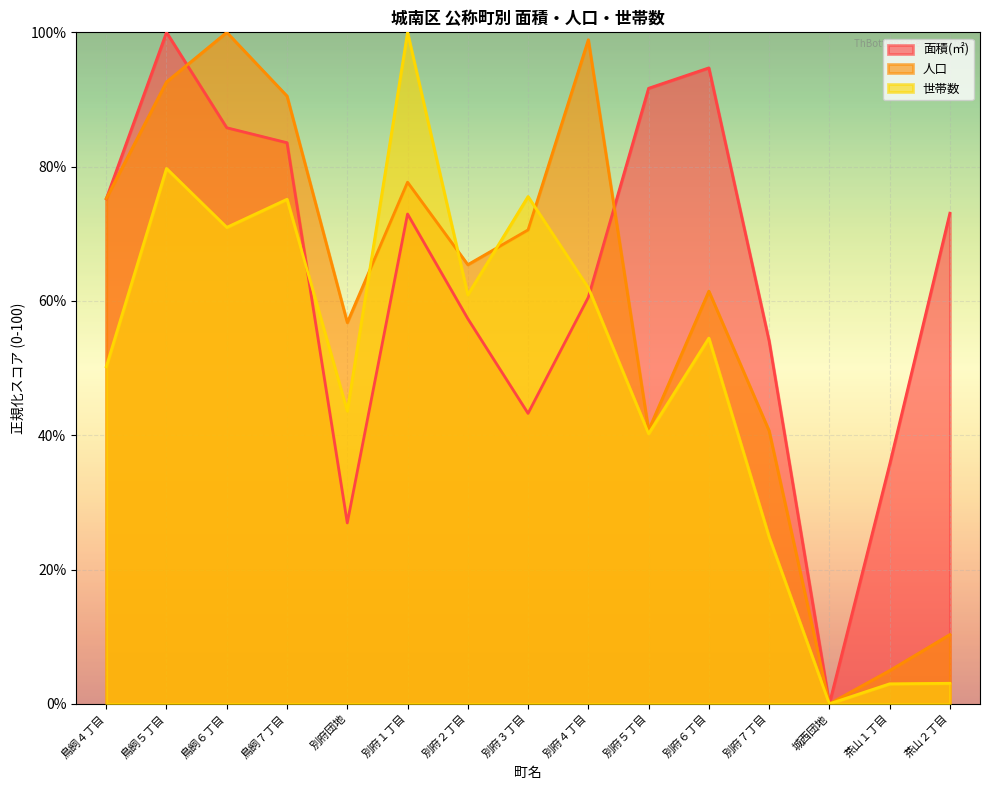

What is the highest value of the 人口 series?

100.0